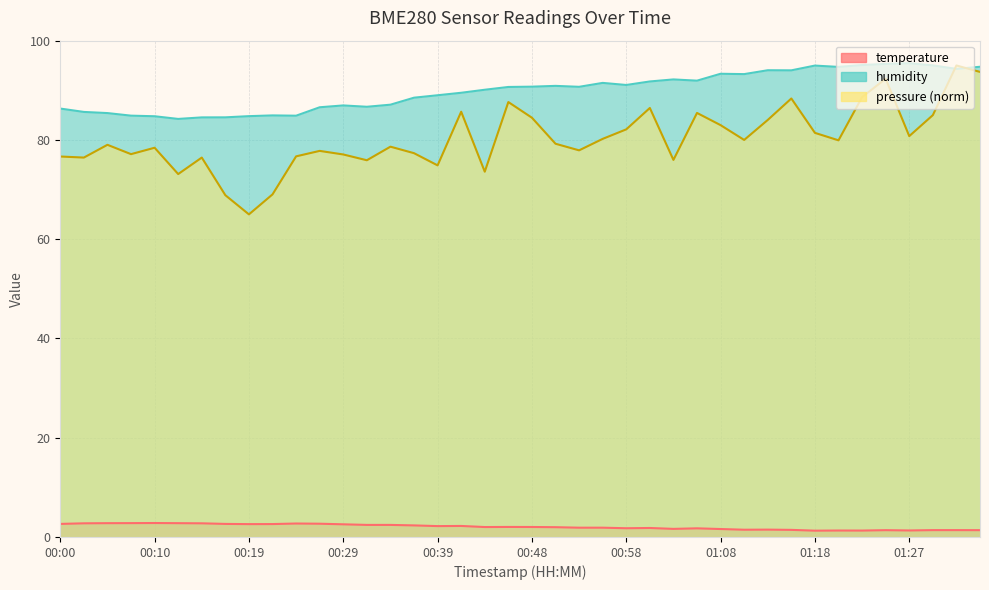

Which category has the highest value across all series?

01:27